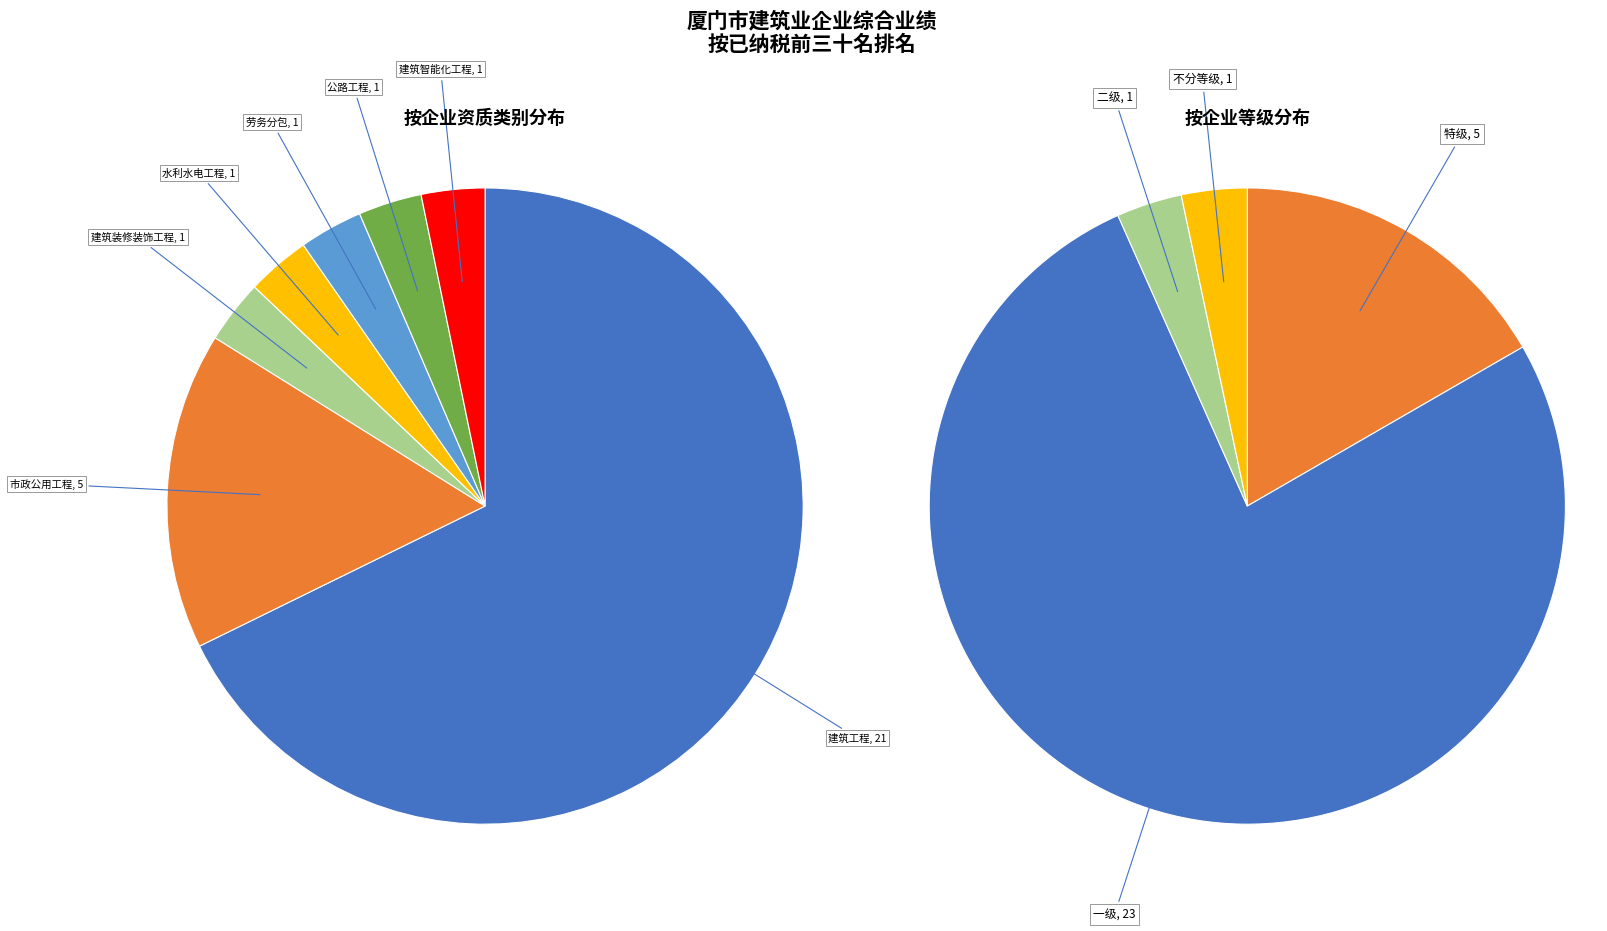

Combined, do 市政公用工程 and 建筑装修装饰工程 account for over 50%?

No